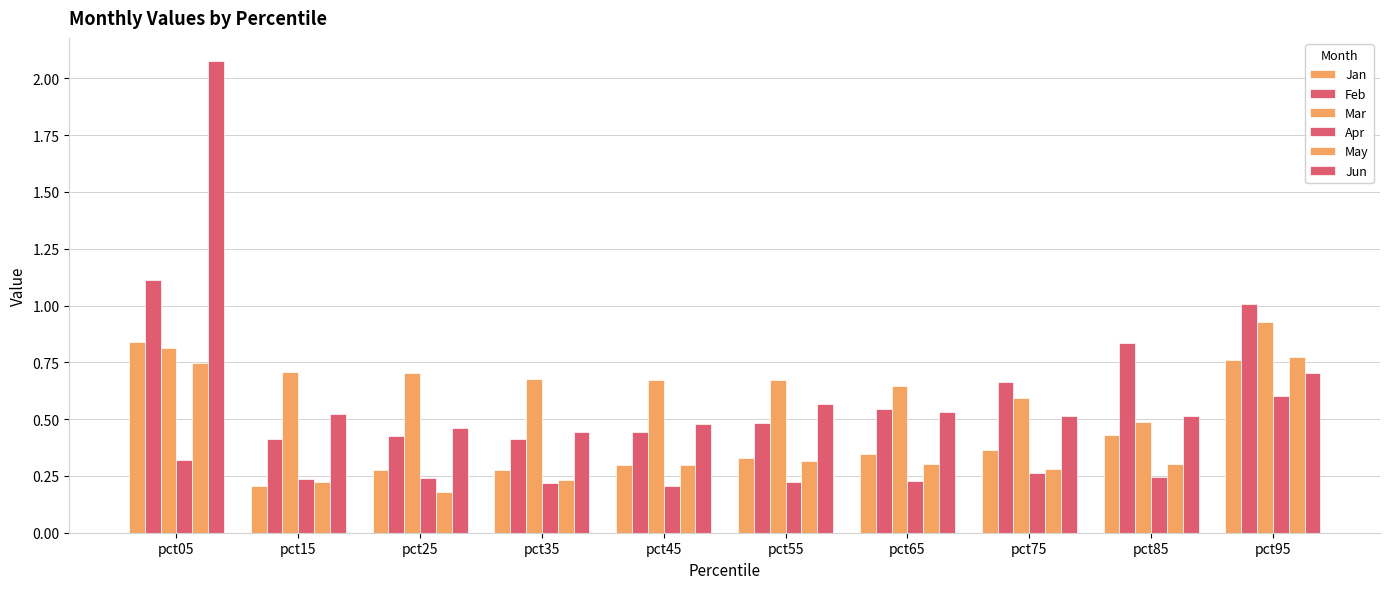

Which category has the highest value in the Mar series?

pct95